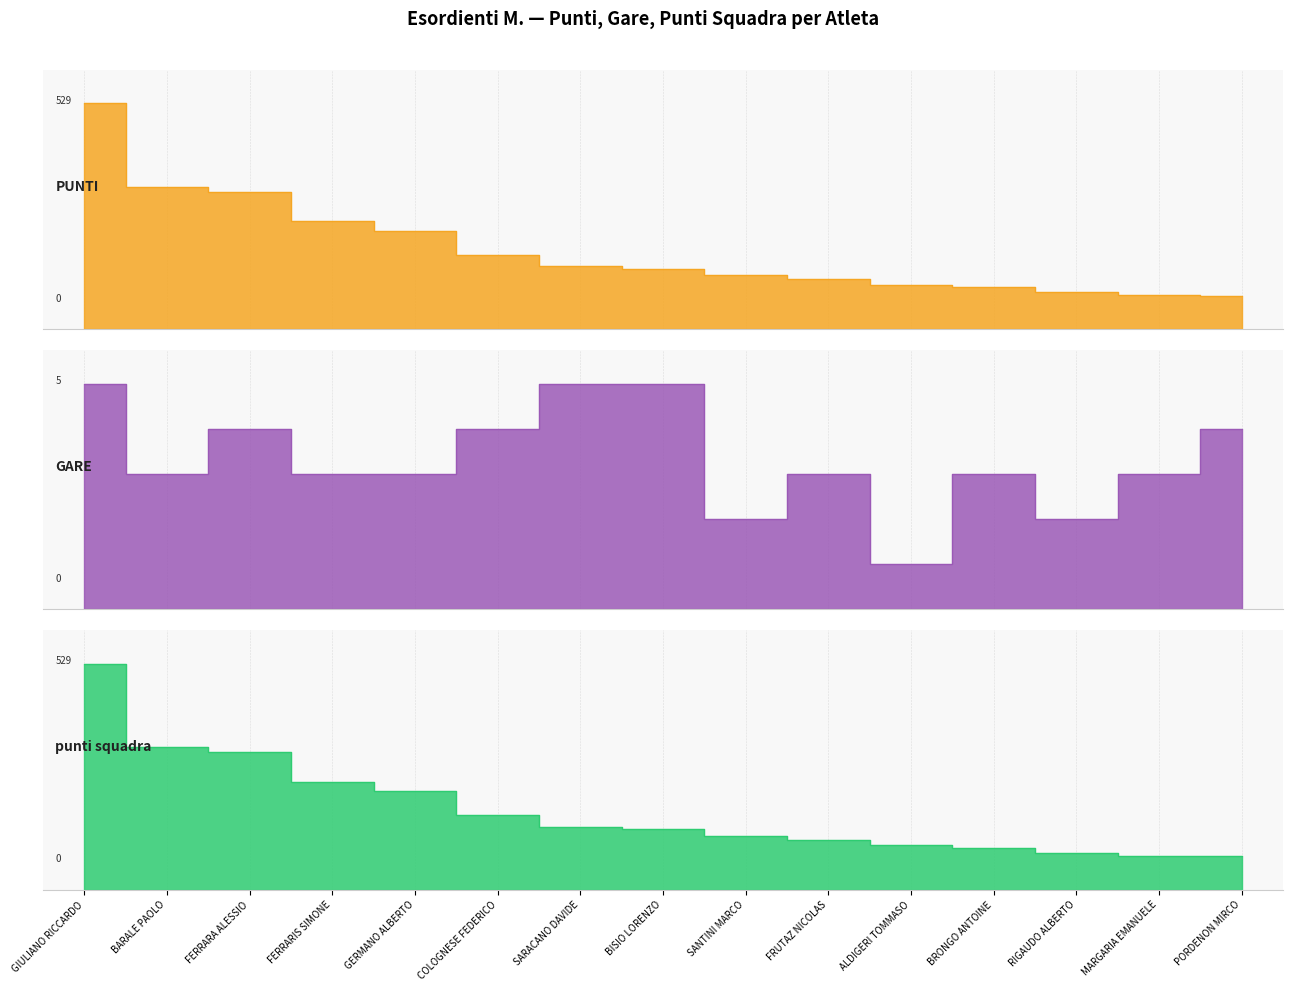

What is the label of the 1st point from the right?

PORDENON MIRCO